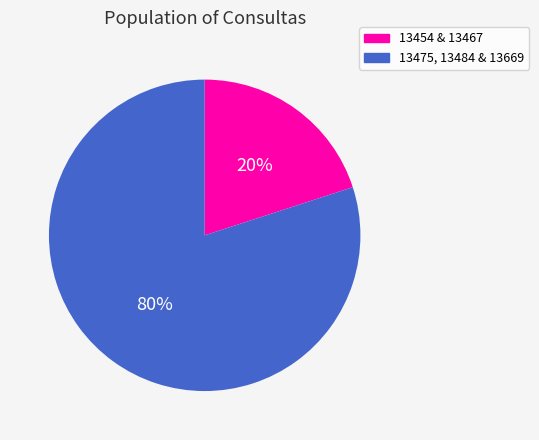

How many slices are in this pie chart?

2